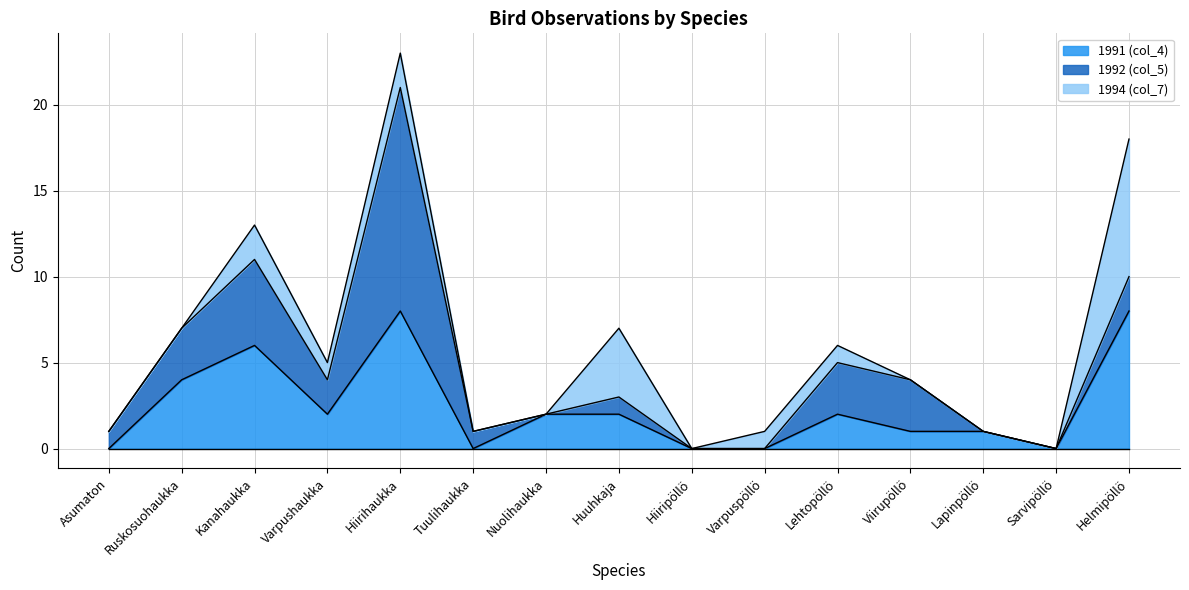

The value of 1992 (col_5) at Tuulihaukka is 1. True or false?

True